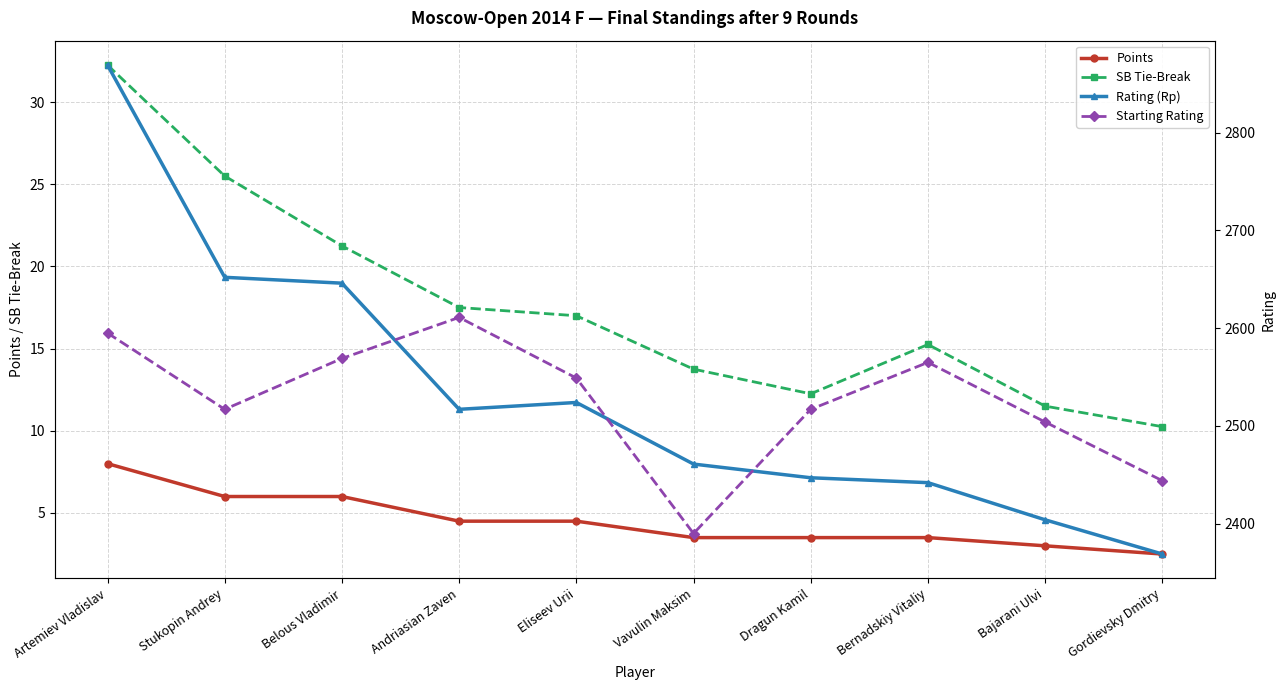

At which label does Starting Rating reach its minimum?

Vavulin Maksim